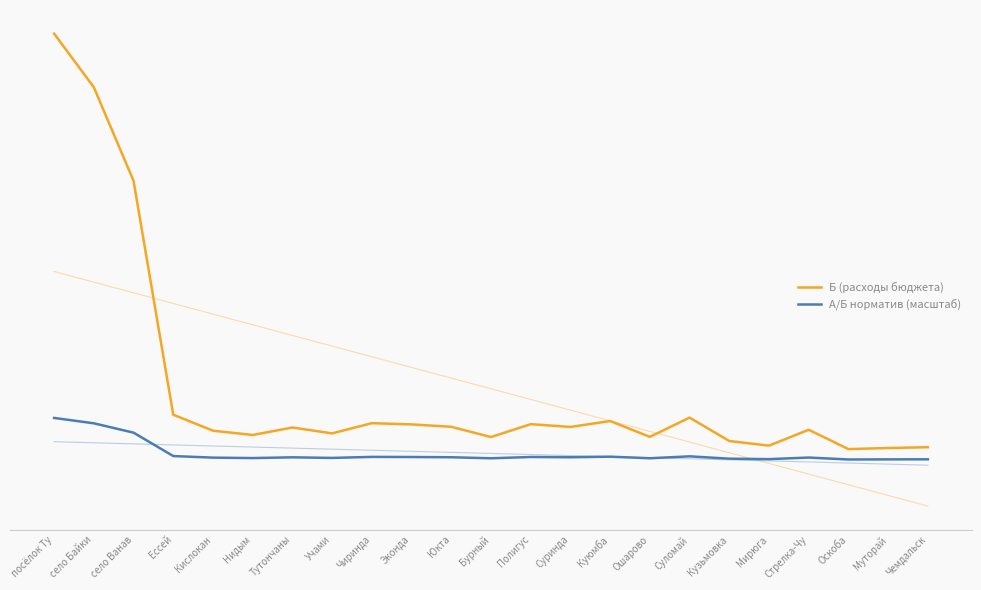

True or false: А/Б норматив (масштаб) and Б (расходы бюджета) cross at least once.

False